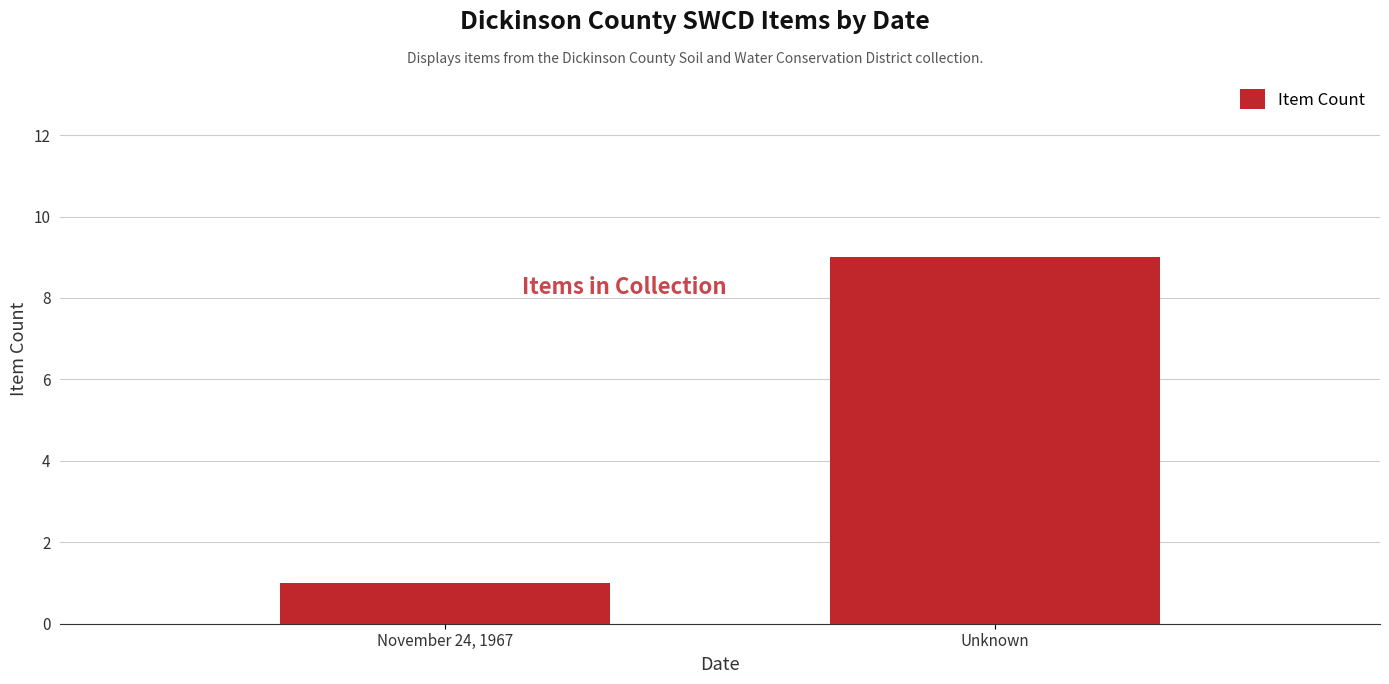

List the labels in order of value, smallest first.

November 24, 1967, Unknown